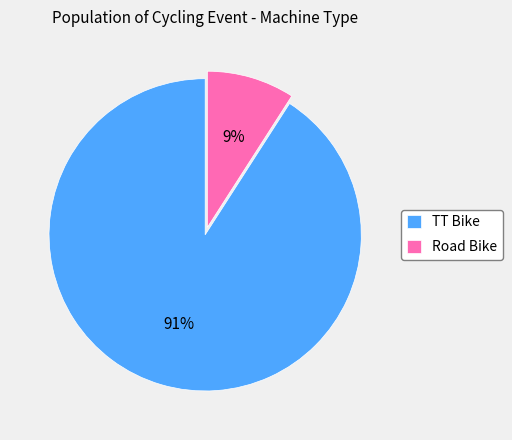

The Road Bike slice represents 1% of the pie. True or false?

False